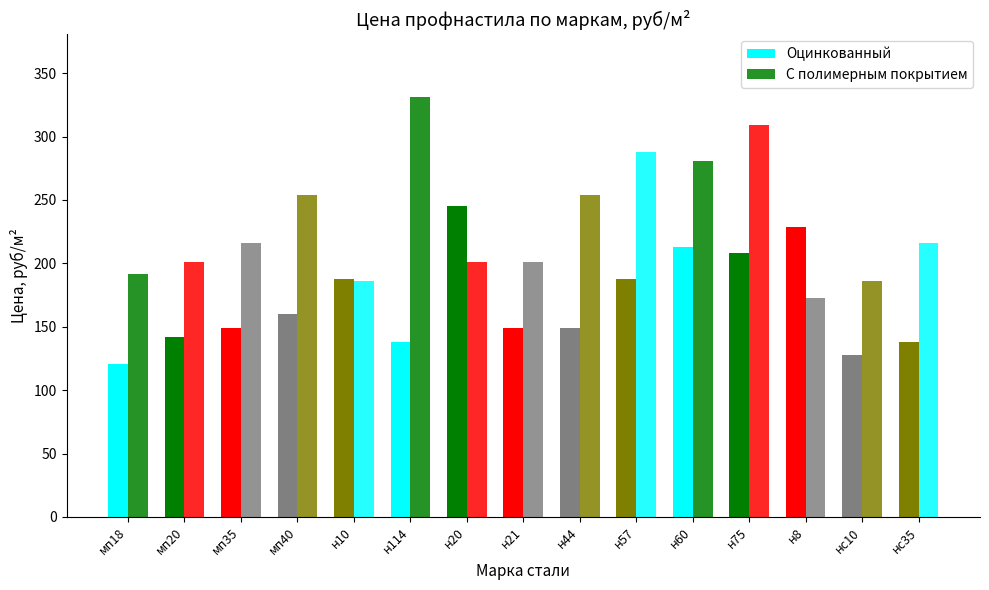

What is the label of the 3rd bar from the left?

мп35